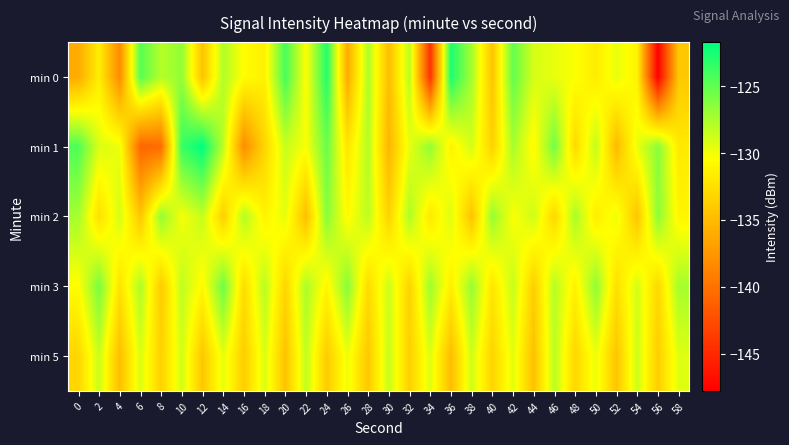

Which series changed the most between 4 and 12?

min 1